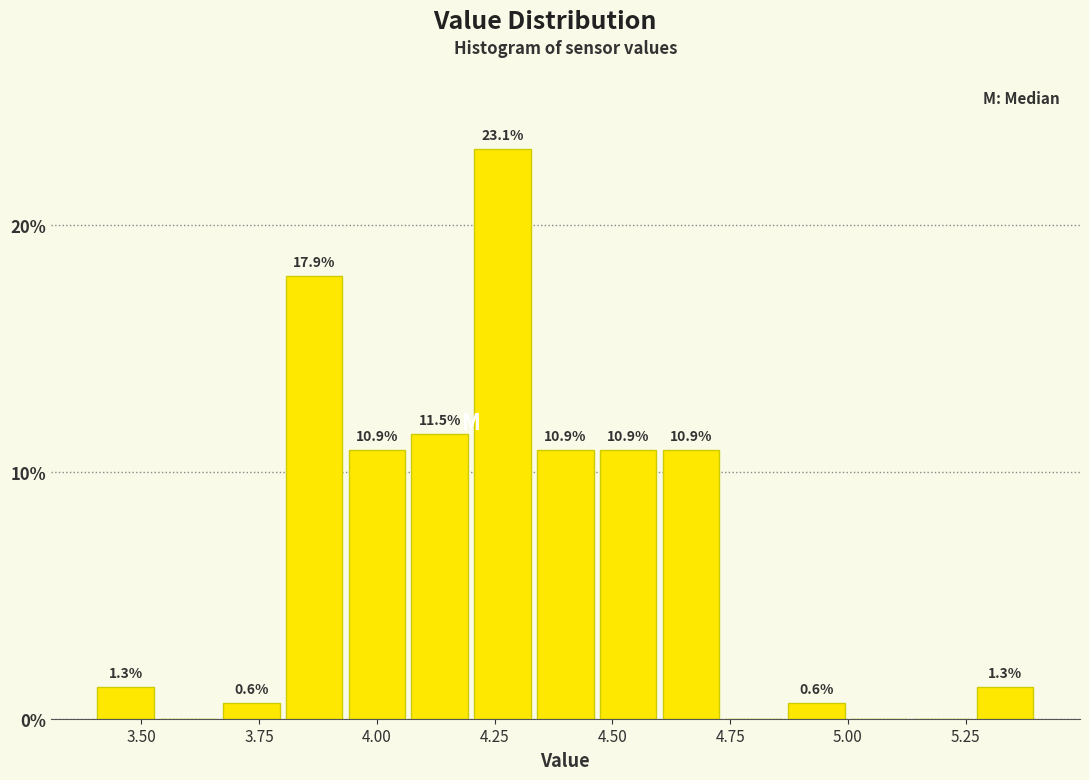

Read against the x-axis, roughly where is the centre of the tallest bar?

4.25